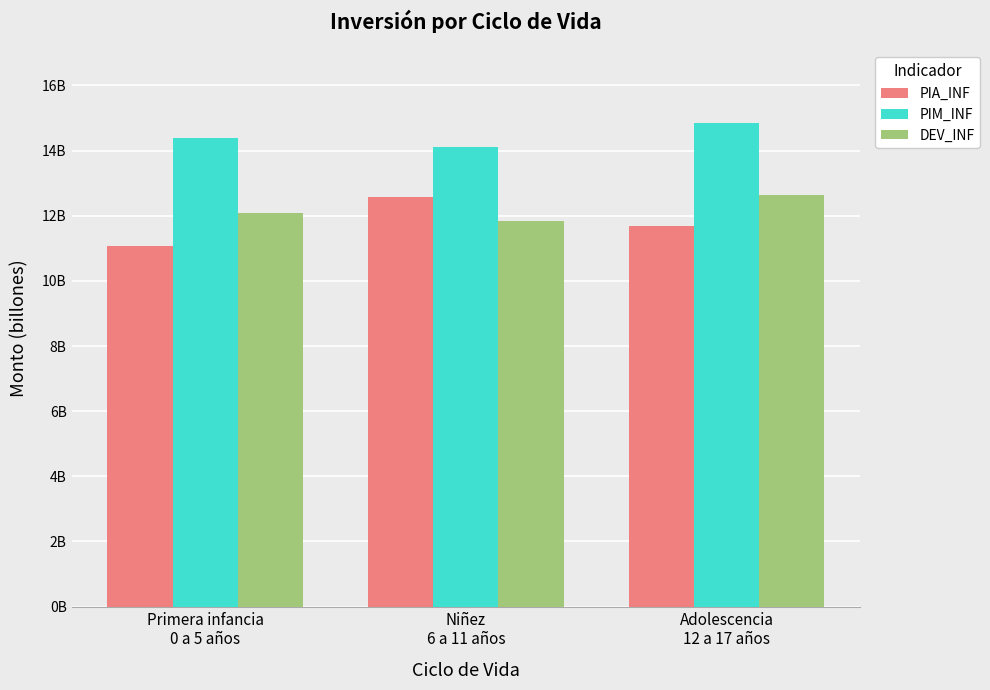

Reading right to left, transcribe all the data shown in this chart.

PIA_INF: Adolescencia
12 a 17 años=11683938433.6	Niñez
6 a 11 años=12562958851.9	Primera infancia
0 a 5 años=11065543665.5
PIM_INF: Adolescencia
12 a 17 años=14853765605.9	Niñez
6 a 11 años=14109702938.6	Primera infancia
0 a 5 años=14395459153.9
DEV_INF: Adolescencia
12 a 17 años=12644595642.8	Niñez
6 a 11 años=11828356381.1	Primera infancia
0 a 5 años=12071098041.7